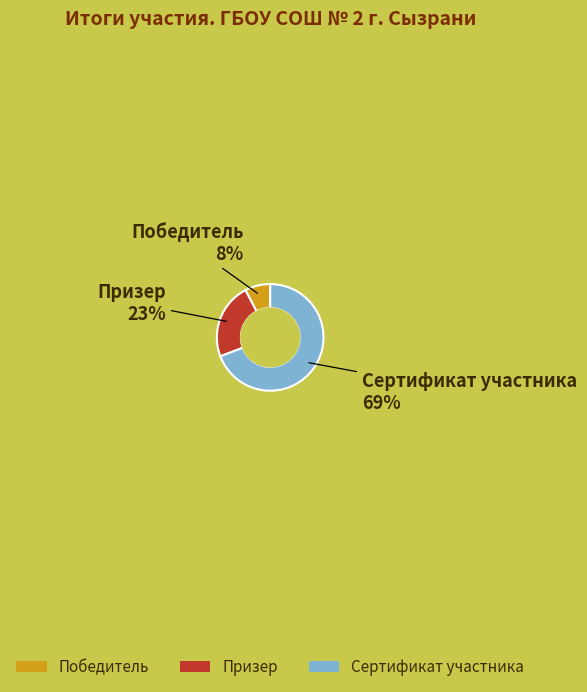

What is the majority slice?

Сертификат участника